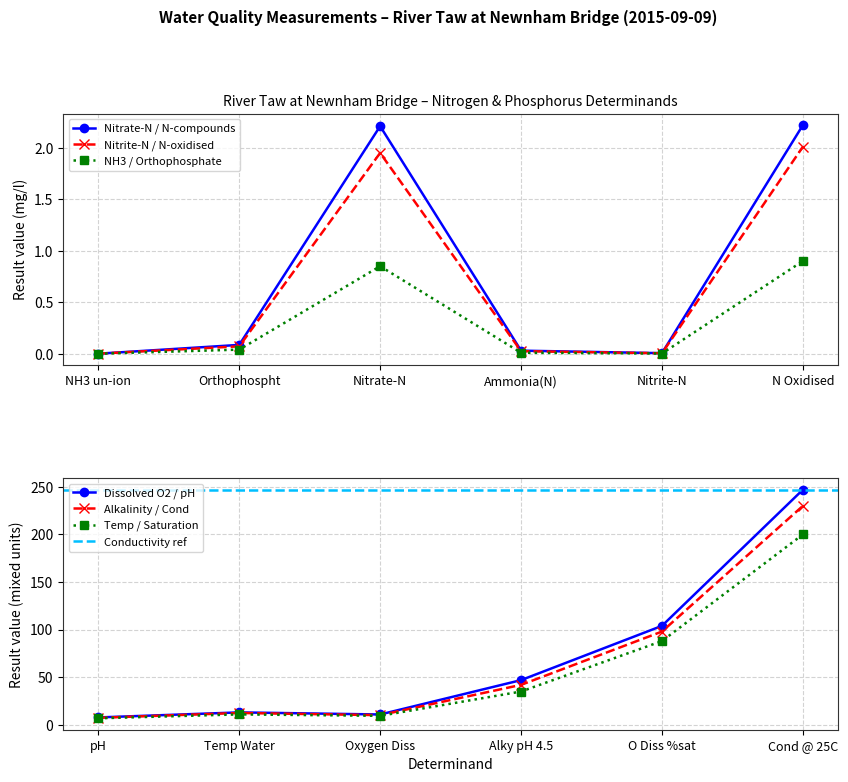

At which label does NH3 / Orthophosphate reach its peak?

N Oxidised